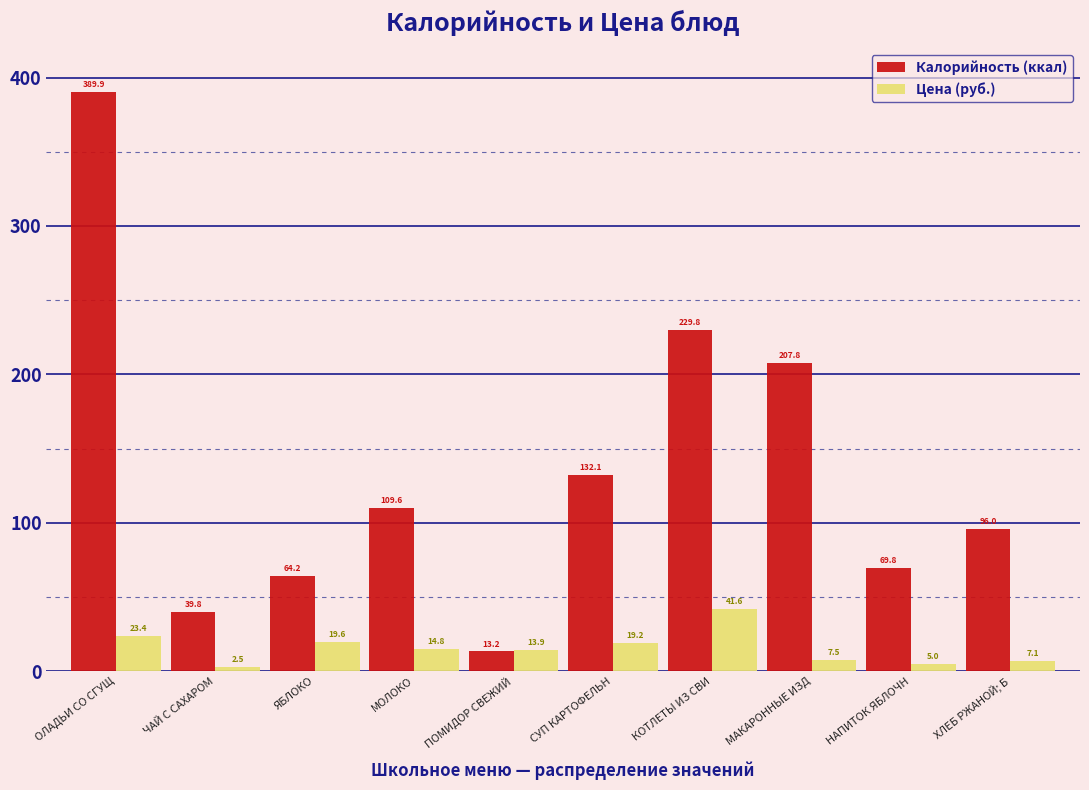

At which category is the sum across all series the highest?

ОЛАДЬИ СО СГУЩ